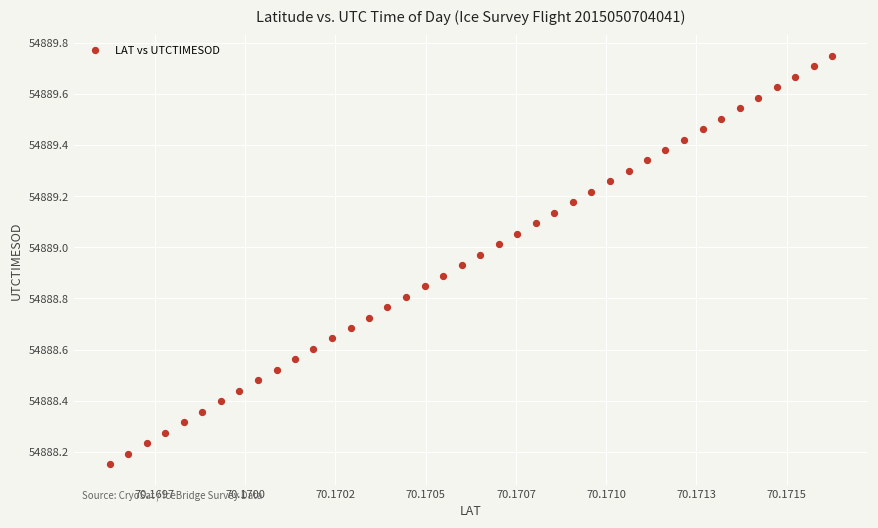

What is the range of Y values (max minus min)?

1.6